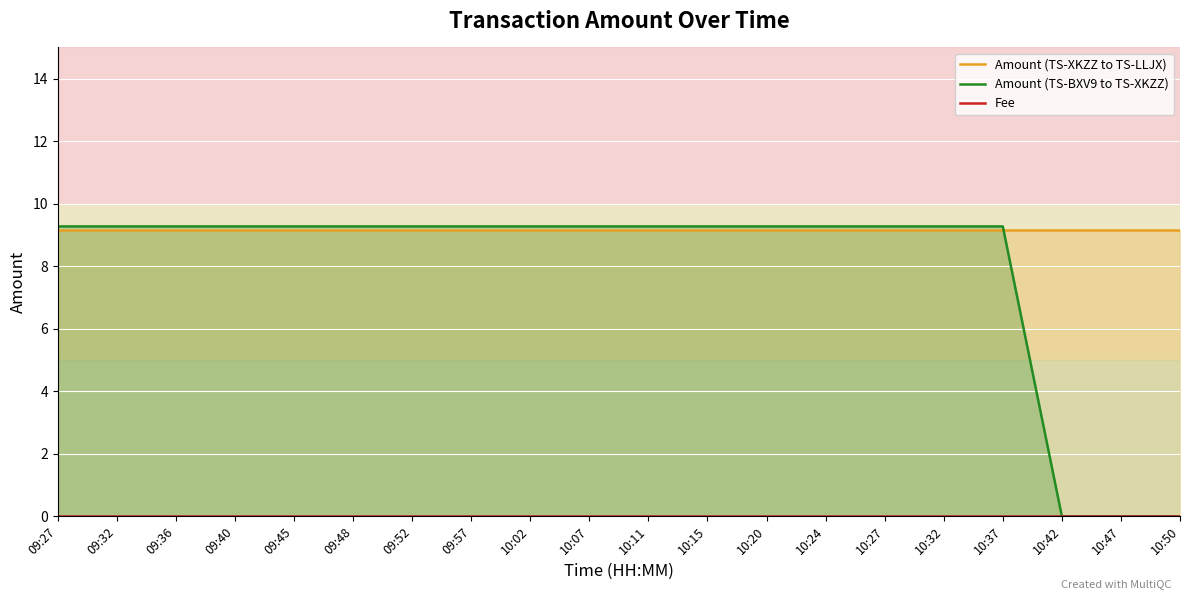

Rank the series by their maximum value, from lowest to highest.

Fee, Amount (TS-XKZZ to TS-LLJX), Amount (TS-BXV9 to TS-XKZZ)